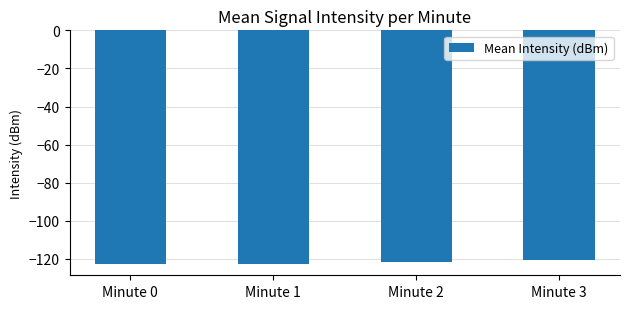

Does the chart contain stacked bars?

No